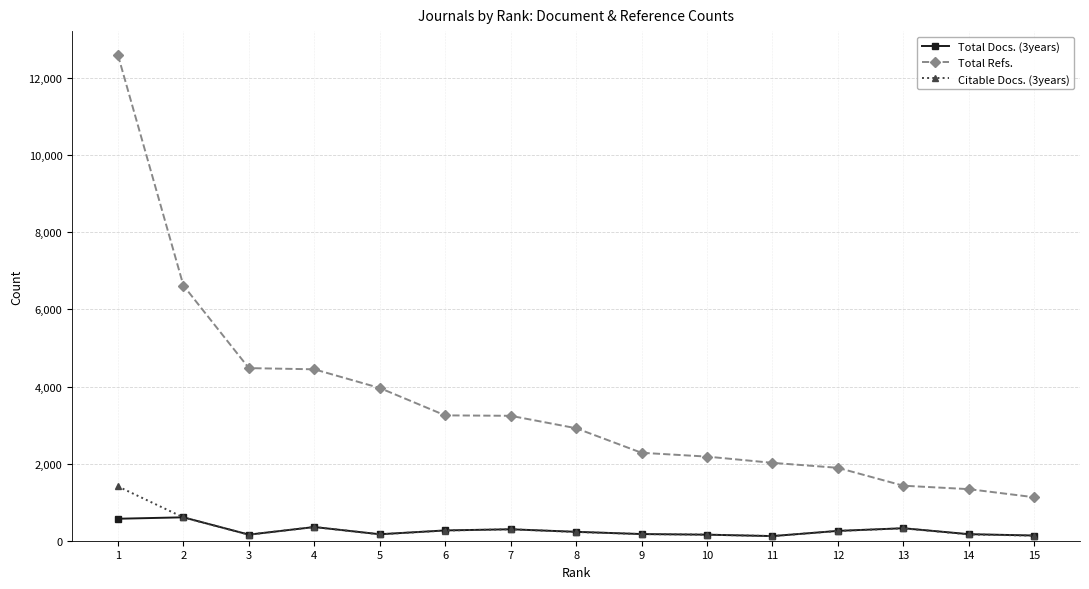

Rank the series by their maximum value, from highest to lowest.

Total Refs., Citable Docs. (3years), Total Docs. (3years)